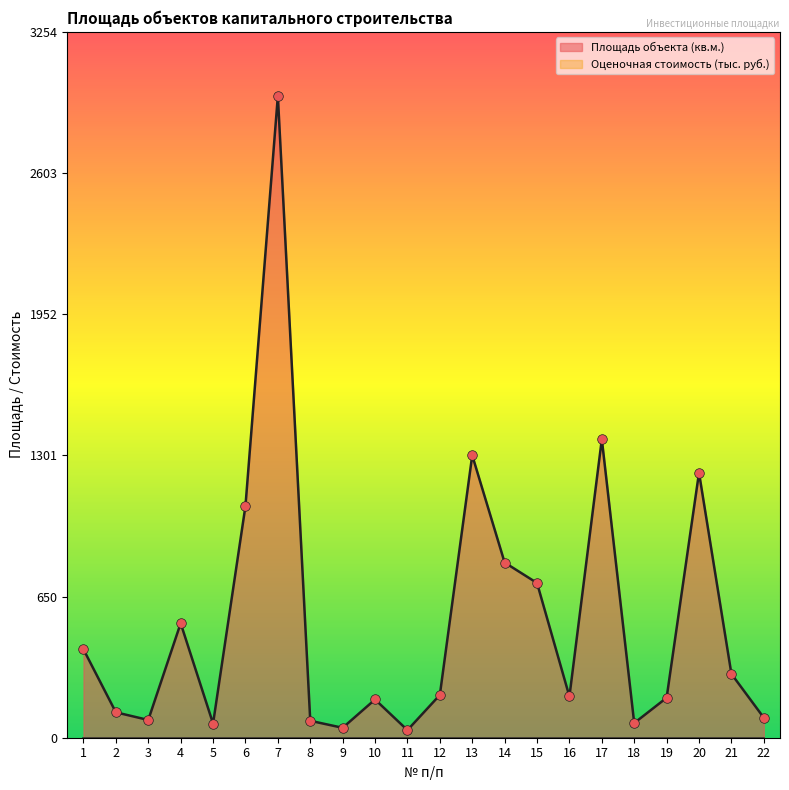

What is the change in value from 2 to 10?

+59.2